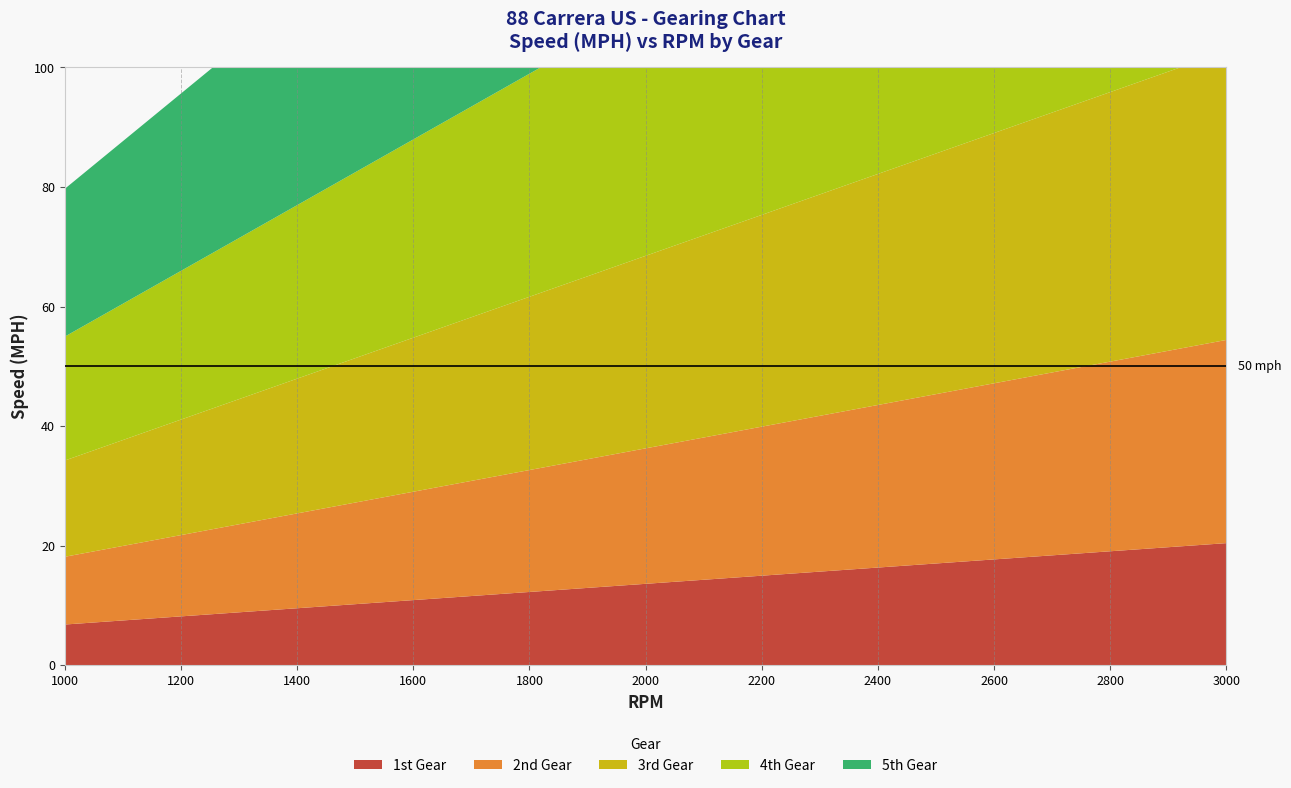

Reading right to left, extract all data points from this chart.

1st Gear: 3000=20.4	2900=19.7	2800=19.1	2700=18.4	2600=17.7	2500=17.0	2400=16.3	2300=15.7	2200=15.0	2100=14.3	2000=13.6	1900=12.9	1800=12.3	1700=11.6	1600=10.9	1500=10.2	1400=9.5	1300=8.8	1200=8.2	1100=7.5	1000=6.8
2nd Gear: 3000=34.0	2900=32.9	2800=31.7	2700=30.6	2600=29.5	2500=28.3	2400=27.2	2300=26.1	2200=24.9	2100=23.8	2000=22.7	1900=21.5	1800=20.4	1700=19.3	1600=18.1	1500=17.0	1400=15.9	1300=14.7	1200=13.6	1100=12.5	1000=11.3
3rd Gear: 3000=48.3	2900=46.7	2800=45.1	2700=43.5	2600=41.9	2500=40.3	2400=38.6	2300=37.0	2200=35.4	2100=33.8	2000=32.2	1900=30.6	1800=29.0	1700=27.4	1600=25.8	1500=24.2	1400=22.5	1300=20.9	1200=19.3	1100=17.7	1000=16.1
4th Gear: 3000=62.2	2900=60.1	2800=58.0	2700=56.0	2600=53.9	2500=51.8	2400=49.8	2300=47.7	2200=45.6	2100=43.5	2000=41.5	1900=39.4	1800=37.3	1700=35.2	1600=33.2	1500=31.1	1400=29.0	1300=26.9	1200=24.9	1100=22.8	1000=20.7
5th Gear: 3000=74.2	2900=71.7	2800=69.2	2700=66.8	2600=64.3	2500=61.8	2400=59.3	2300=56.9	2200=54.4	2100=51.9	2000=49.4	1900=47.0	1800=44.5	1700=42.0	1600=39.6	1500=37.1	1400=34.6	1300=32.1	1200=29.7	1100=27.2	1000=24.7